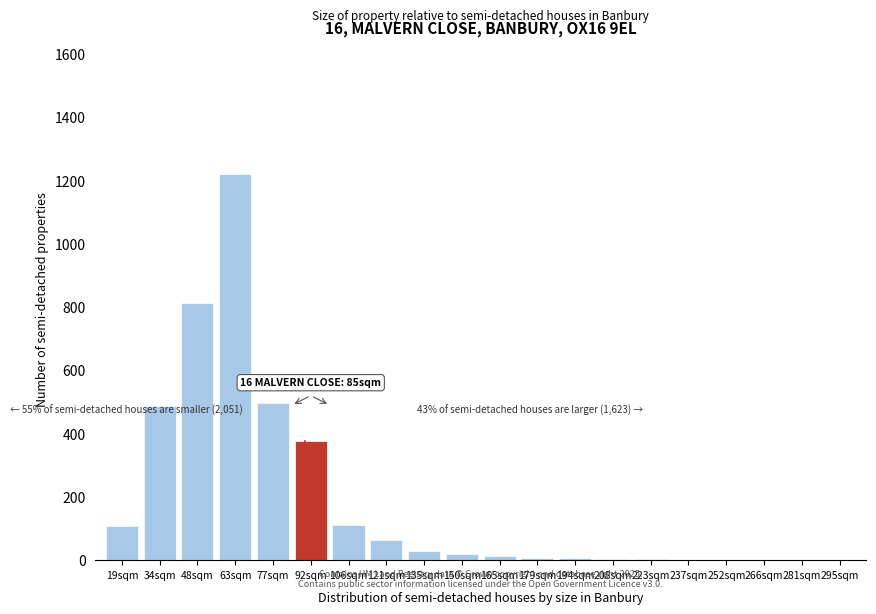

The value at 77sqm is 227. True or false?

False